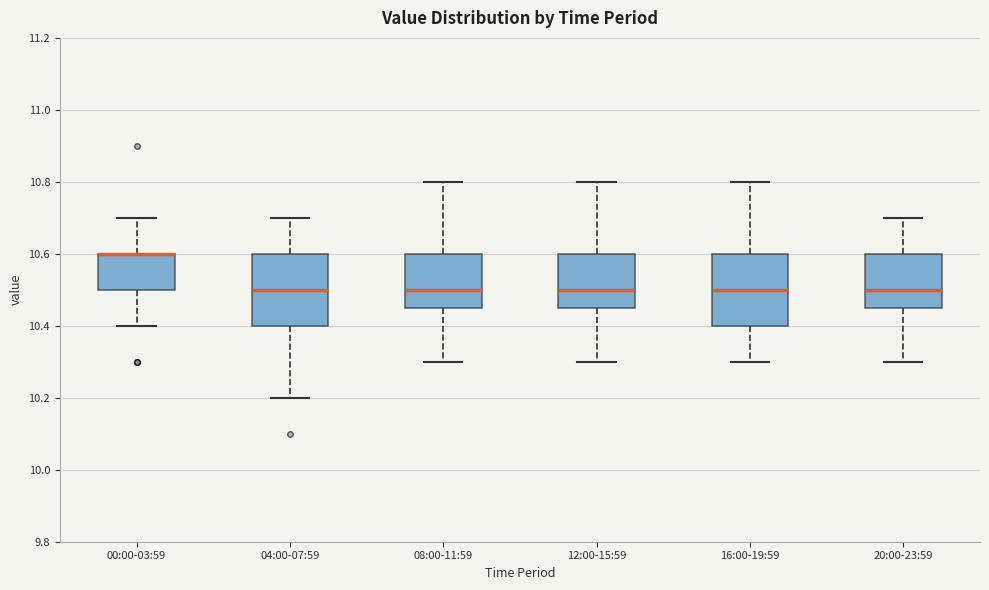

Where is the upper edge of the box for 20:00-23:59 on the y-axis? The values are not printed on the chart, so give them approximately, as read against the axis.

10.60